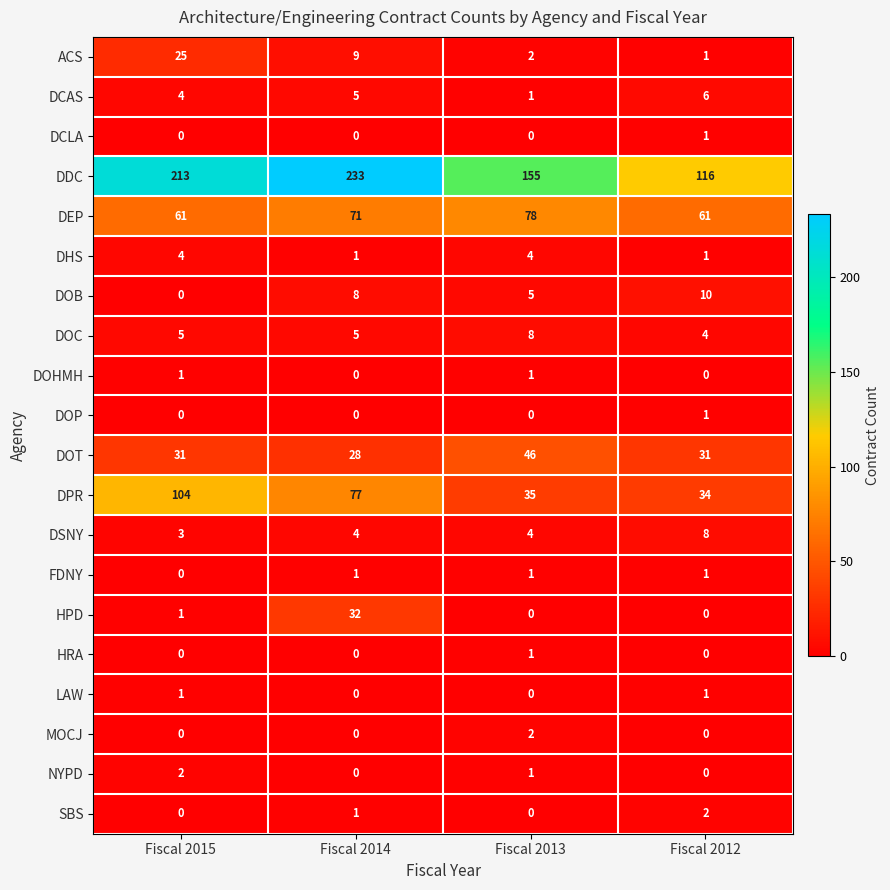

The value of HPD at Fiscal 2012 is 0. True or false?

True